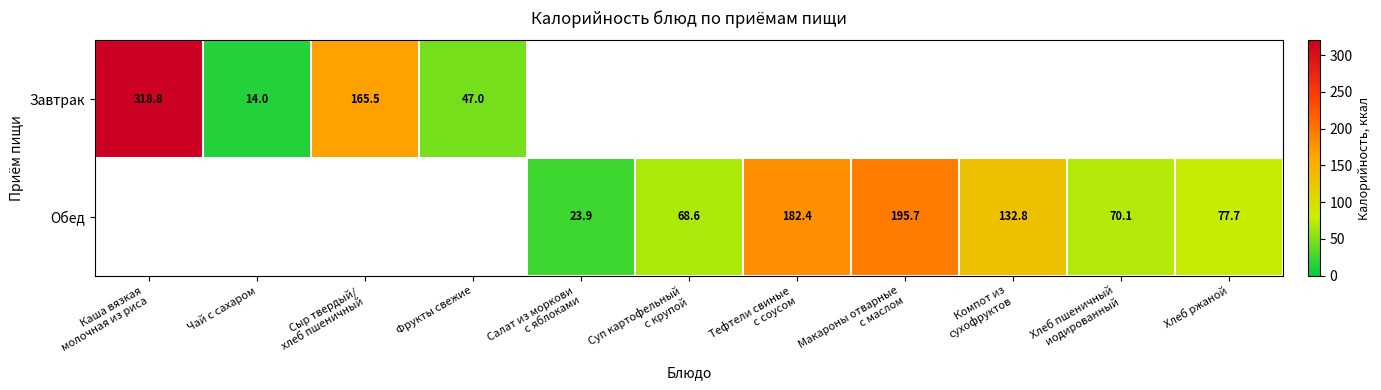

Is it true that Завтрак equals 7.8 at Чай с сахаром?

False